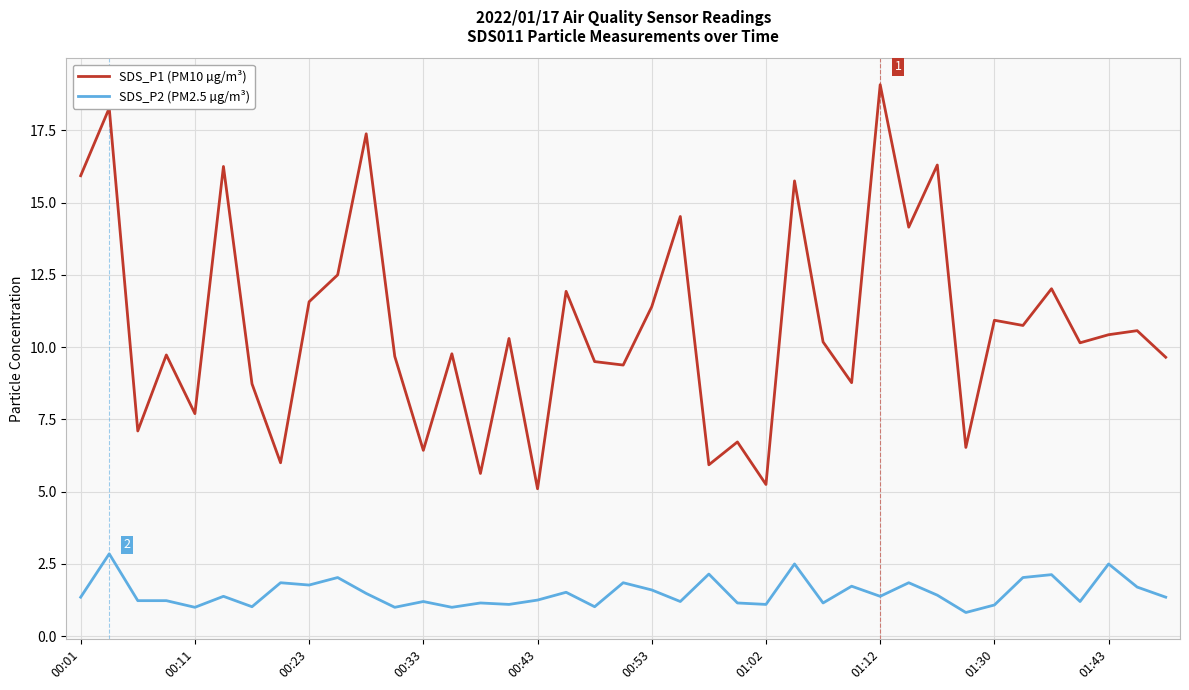

Which series has the largest range (max minus min)?

SDS_P1 (PM10 µg/m³)